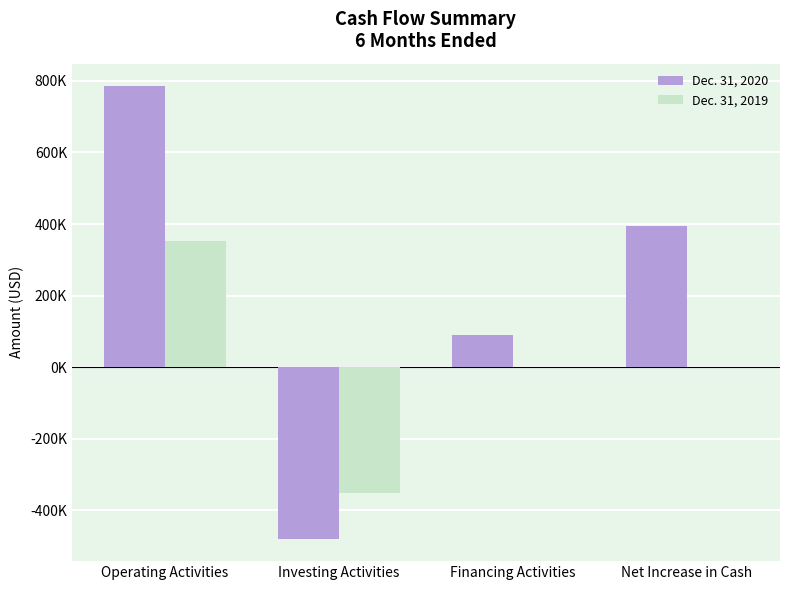

Which has a higher value, Operating Activities or Investing Activities?

Operating Activities